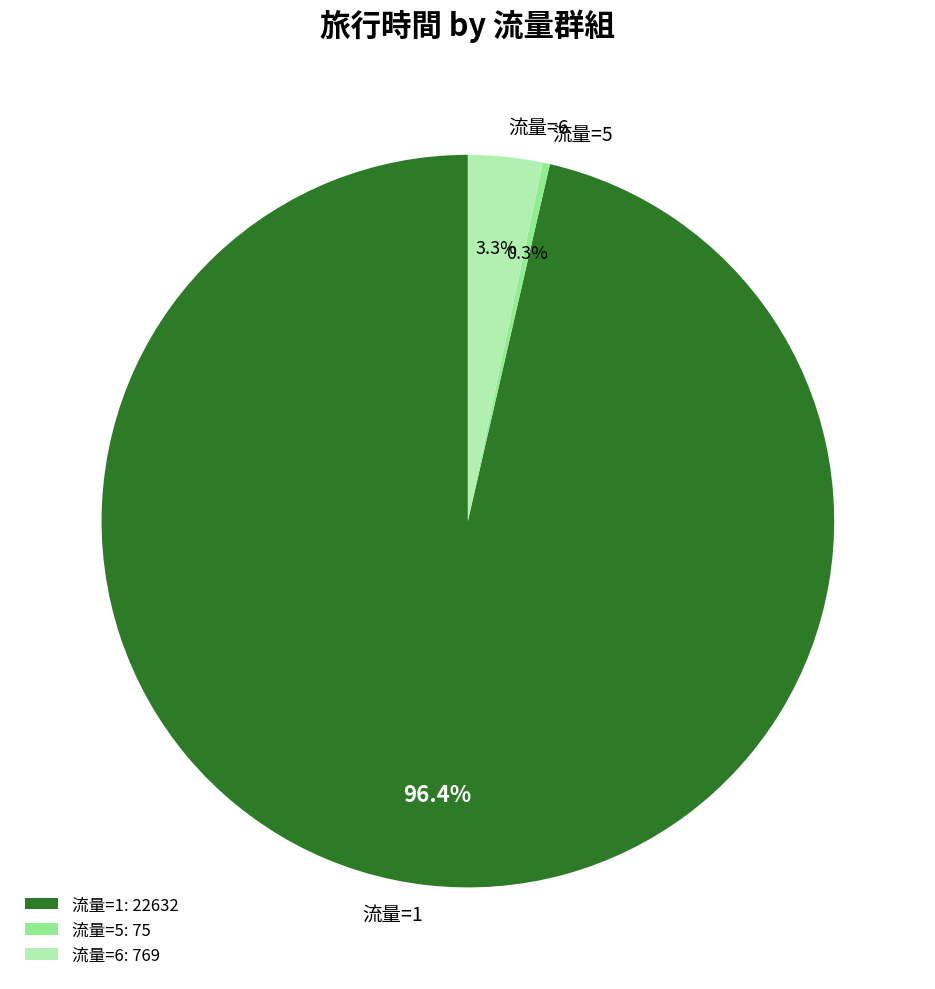

What portion of the pie excludes 流量=6?

96.7%